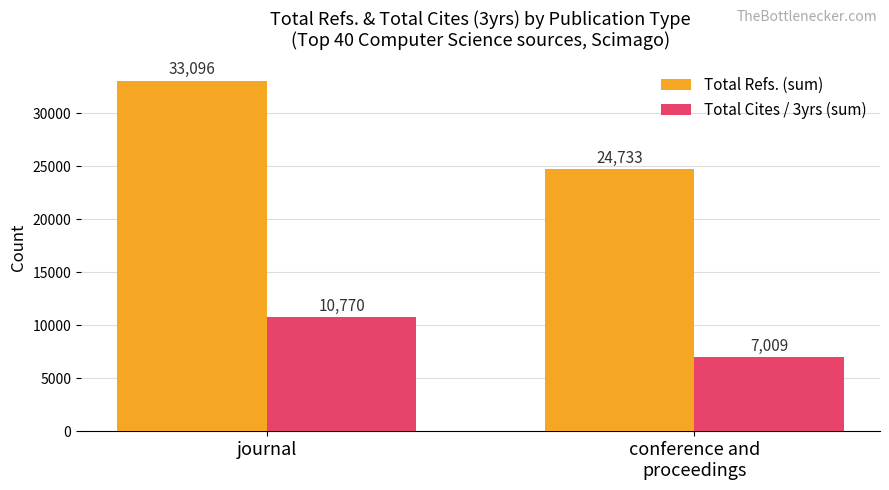

At conference and
proceedings, list the series in order from smallest to largest.

Total Cites / 3yrs (sum), Total Refs. (sum)